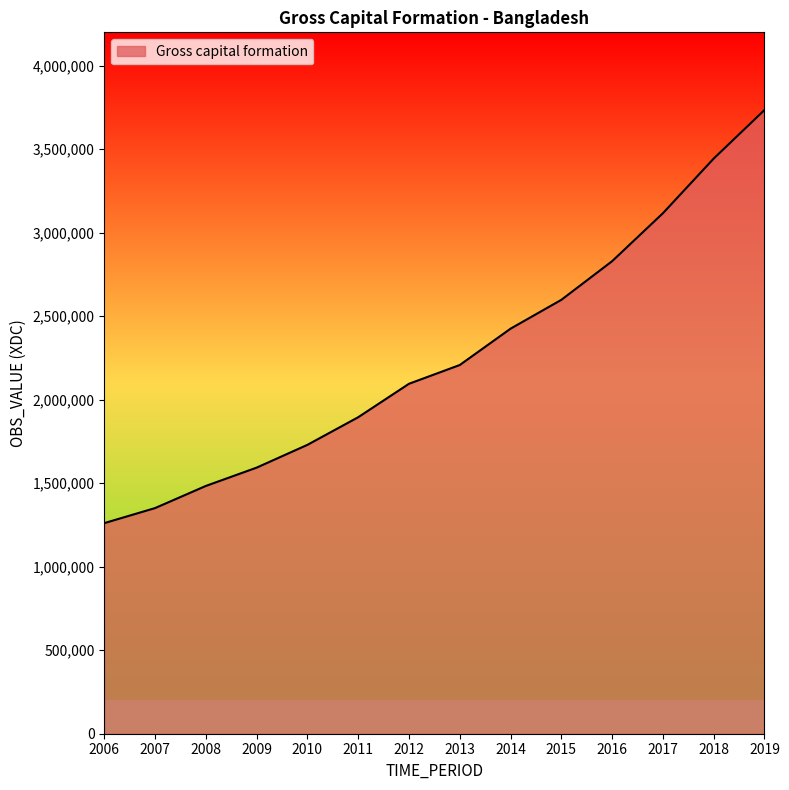

The value at 2014 is 2425549. True or false?

True